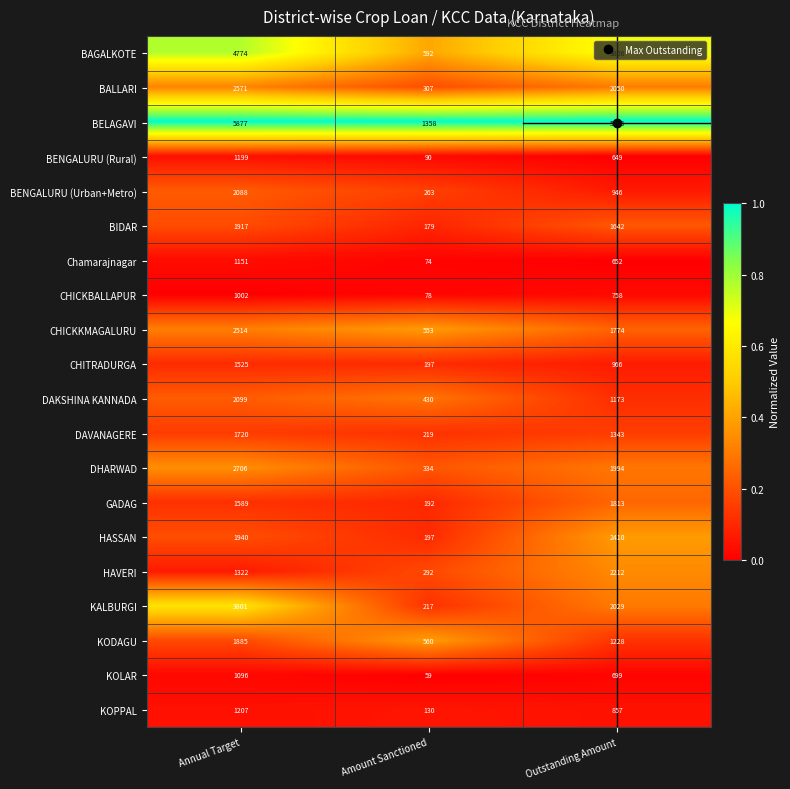

What is the maximum value shown in the chart?

5877